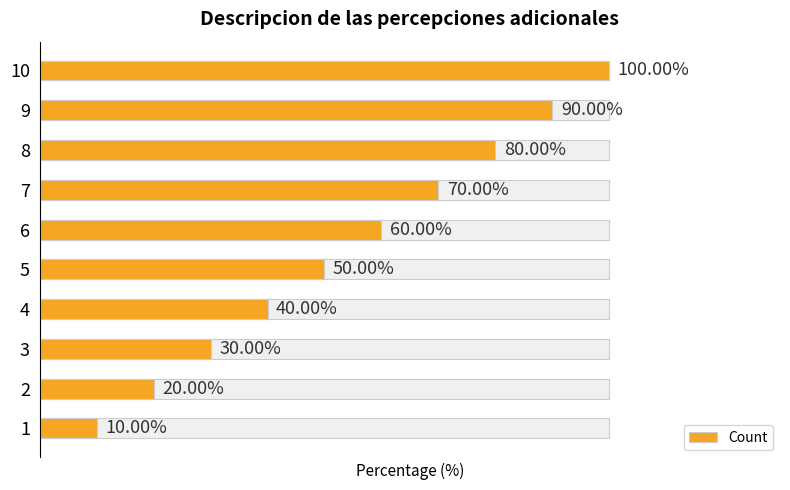

How many values are between 30 and 80?

6